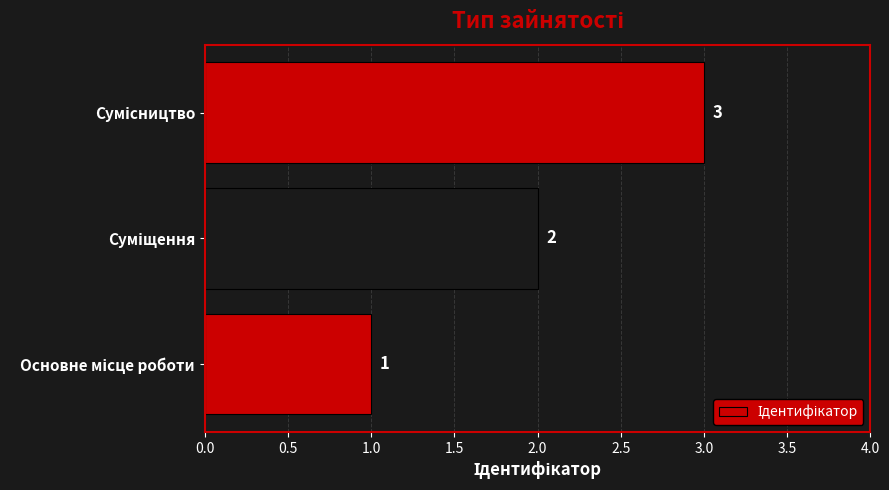

What is the sum of all values?

6